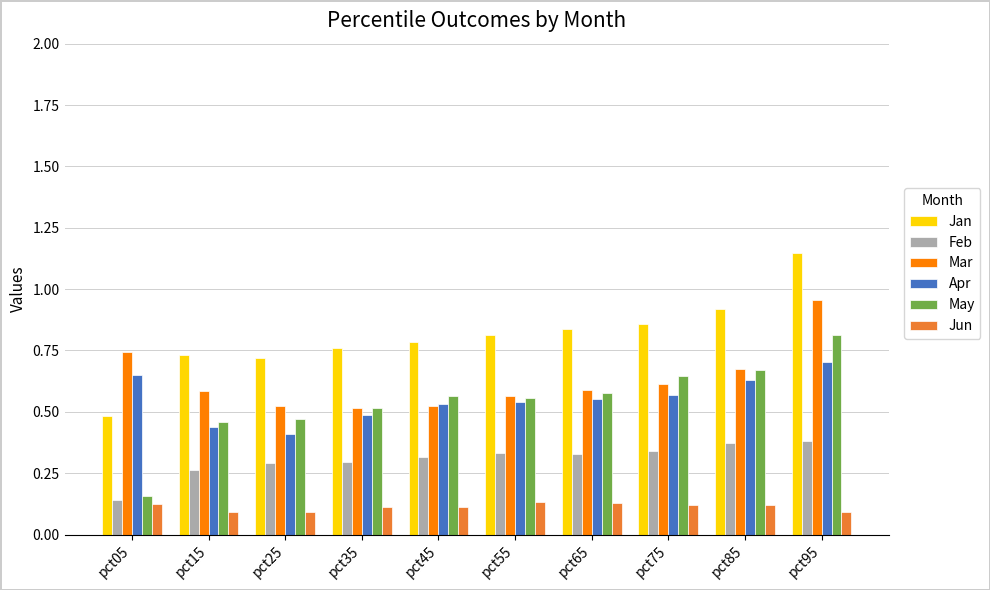

What is the sum of the Mar values at pct45 and pct85?

1.2